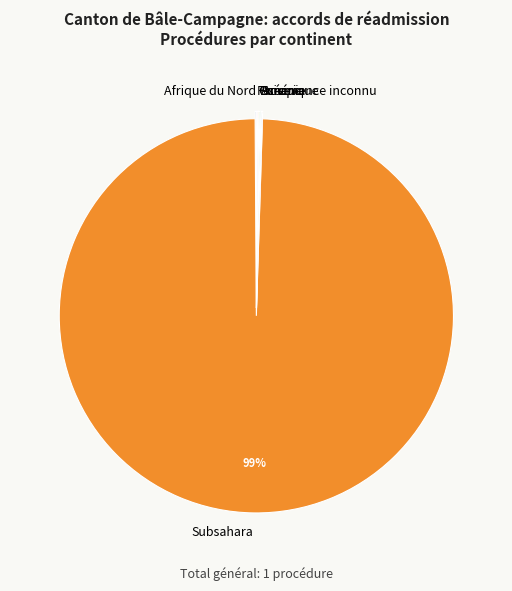

The Subsahara slice represents 86% of the pie. True or false?

False